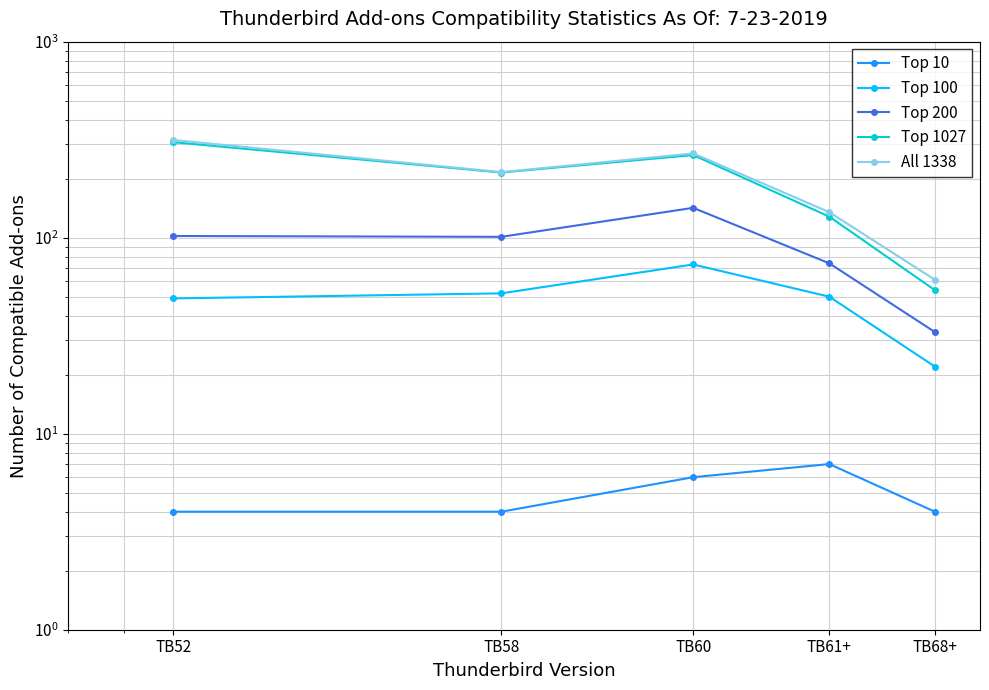

The All 1338 series shows 135 at TB61+. True or false?

True